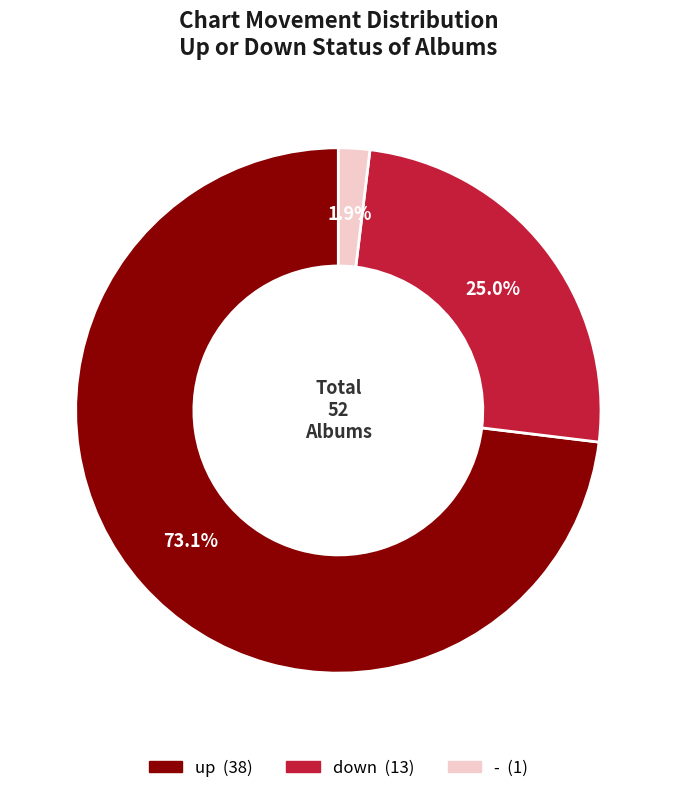

Combined, do - and down account for over 50%?

No